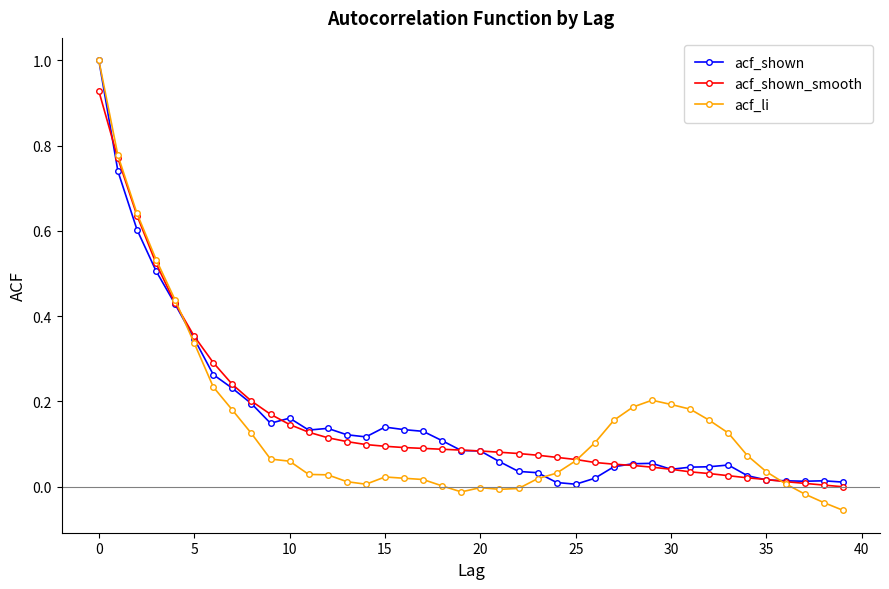

True or false: acf_li has more than 0 interior local peaks.

True